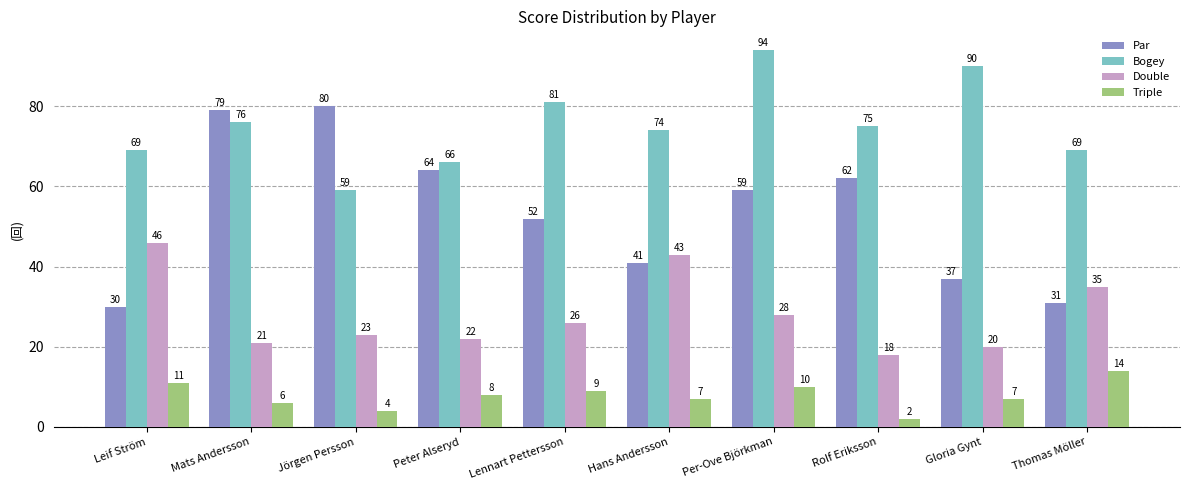

Which series has the largest range (max minus min)?

Par